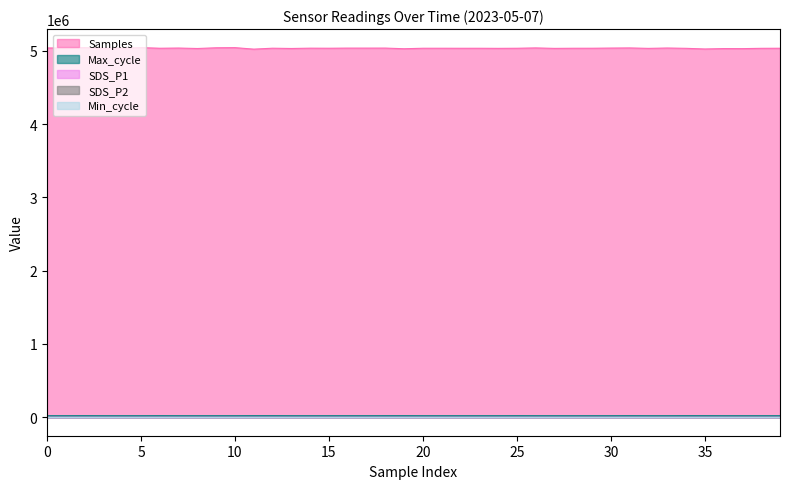

The SDS_P2 series shows 3.4 at 14. True or false?

False